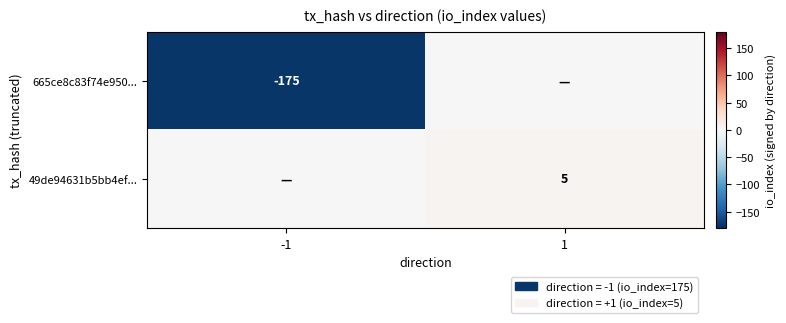

The value of 49de94631b5bb4ef... at 1 is 5. True or false?

True